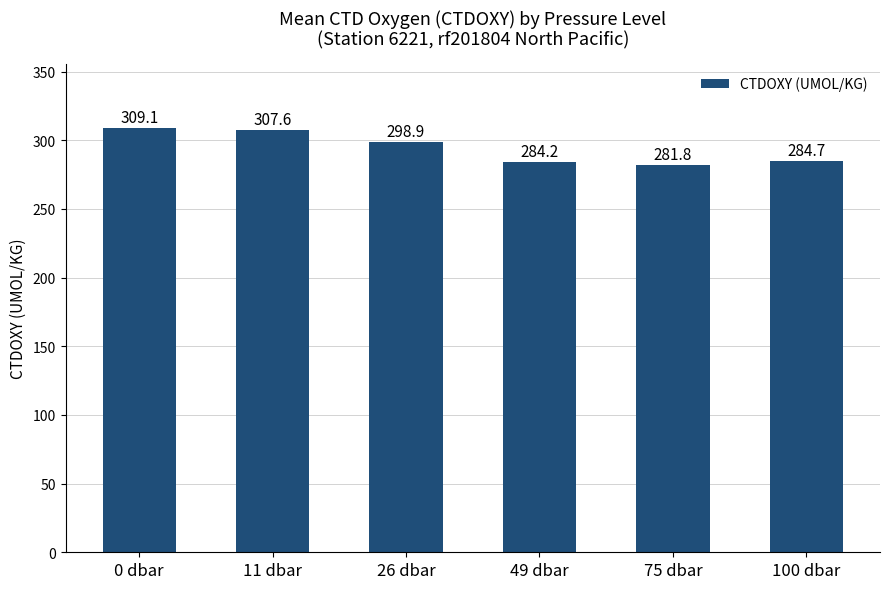

What is the difference between the values at 26 dbar and 100 dbar?

14.2